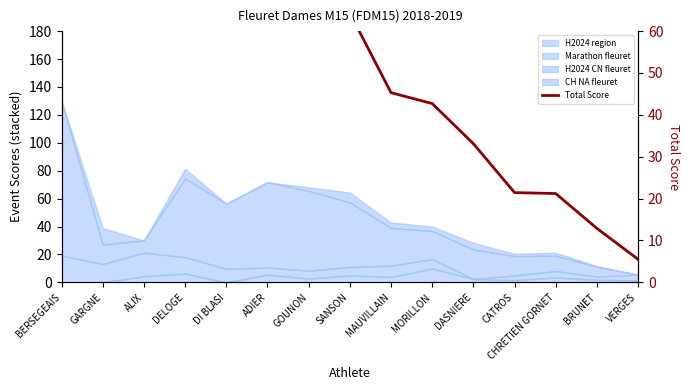

At which category does the chart reach its peak across all series?

BERSEGEAIS